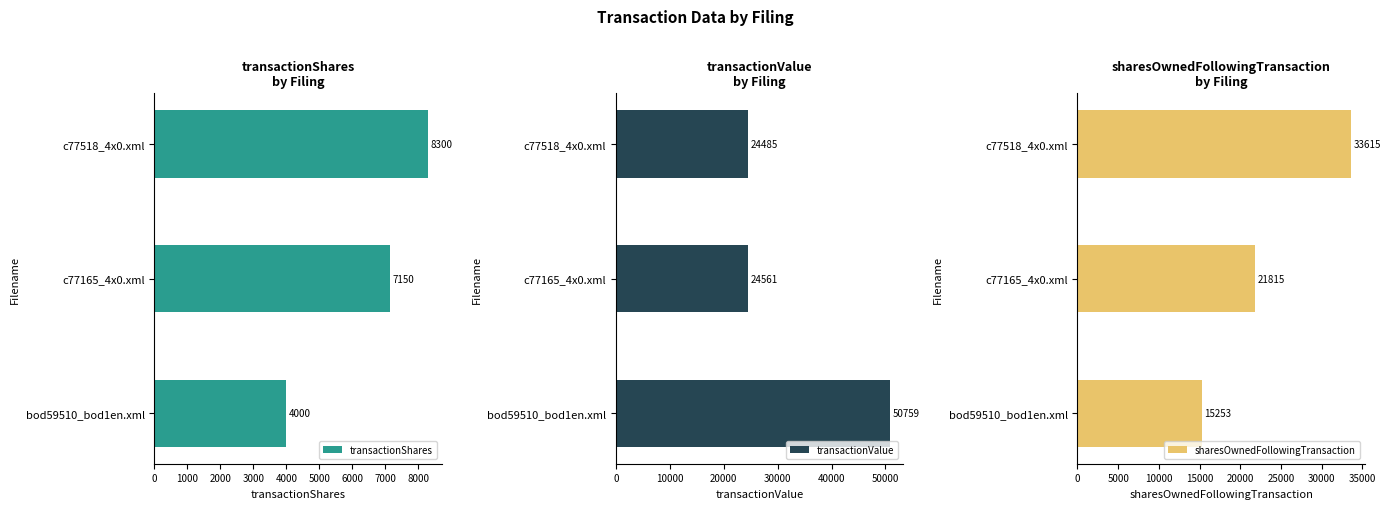

Rank the series by their maximum value, from highest to lowest.

transactionValue, sharesOwnedFollowingTransaction, transactionShares